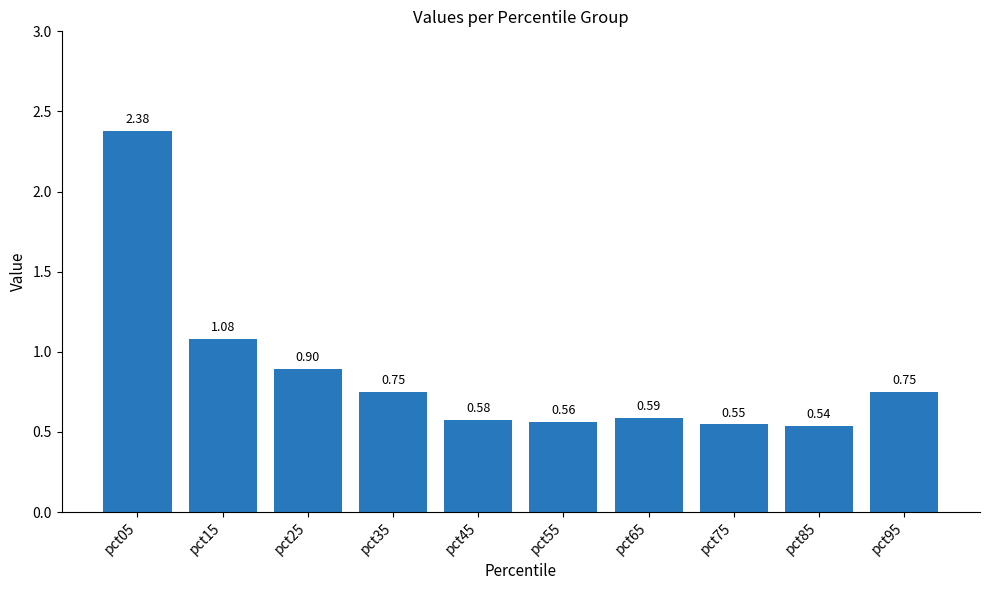

The chart shows a value of 1.2 at pct35. True or false?

False